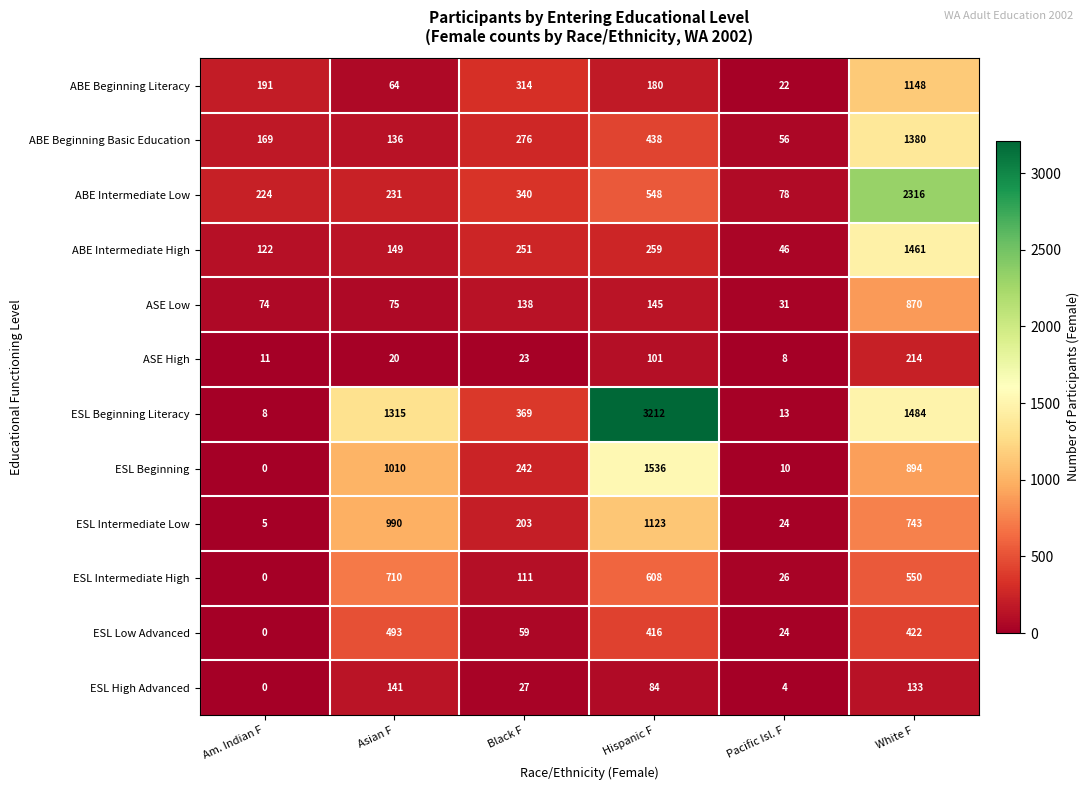

Which series has the largest range (max minus min)?

ESL Beginning Literacy